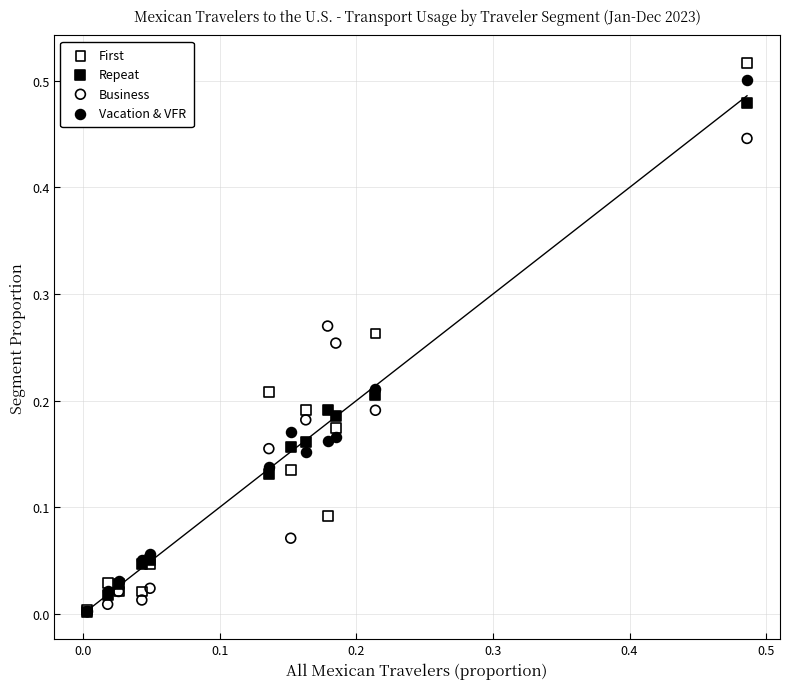

What are all the series names shown in the legend?

First, Repeat, Business, Vacation & VFR